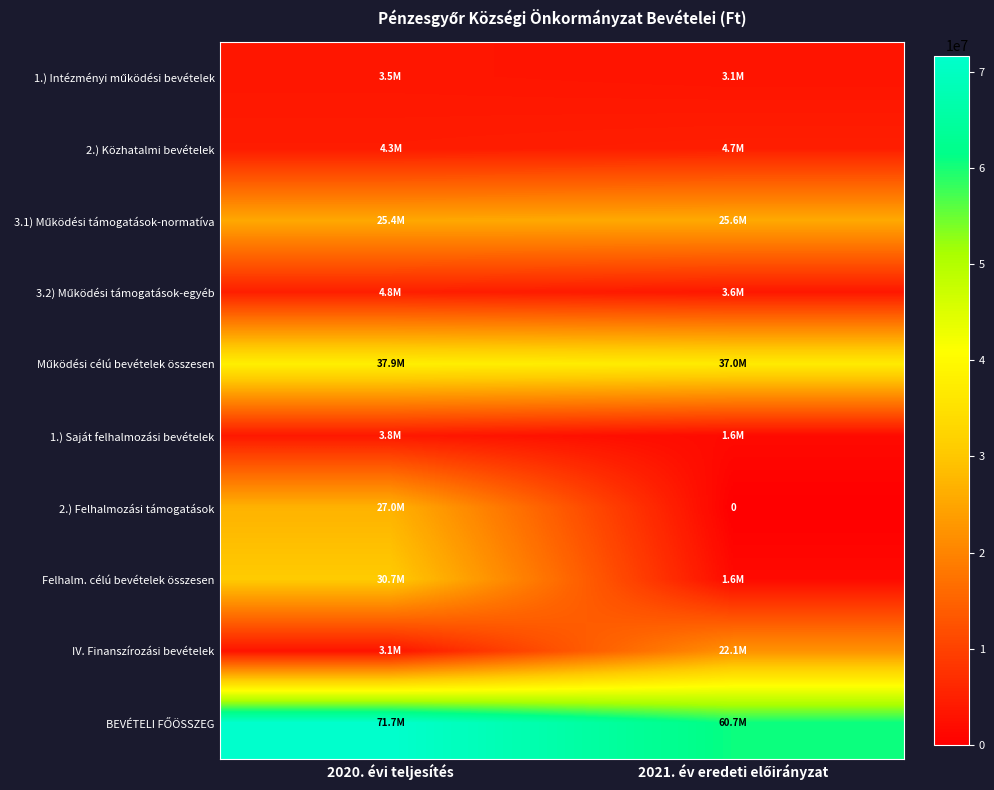

Is it true that 1.) Saját felhalmozási bevételek equals 656517 at 2021. év eredeti előirányzat?

False